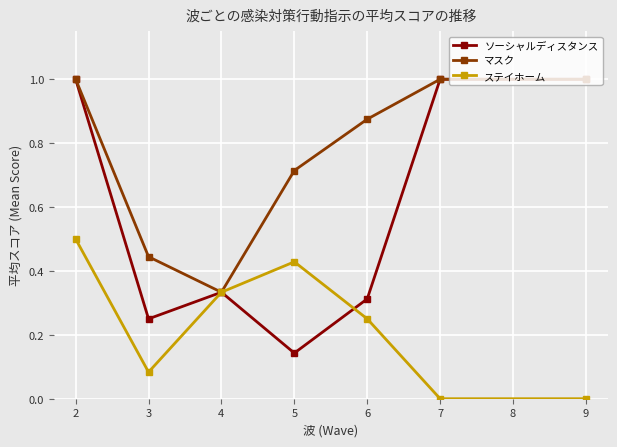

In ソーシャルディスタンス, how many points are lower than both neighbors (excluding endpoints)?

2